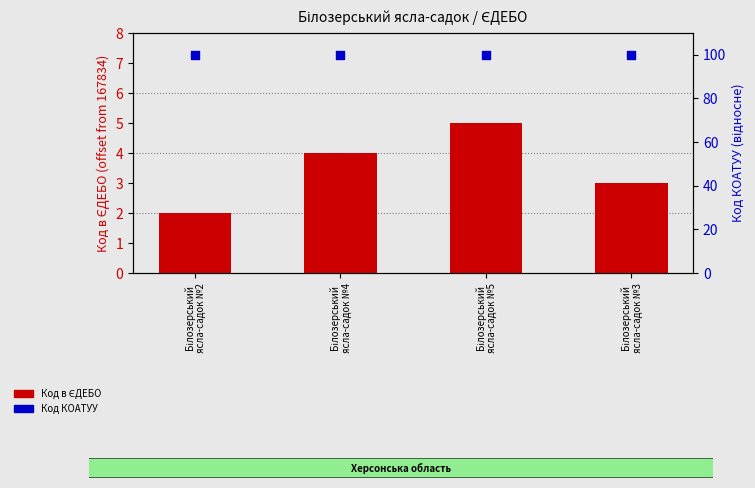

Which series reaches the minimum Y coordinate?

Код в ЄДЕБО